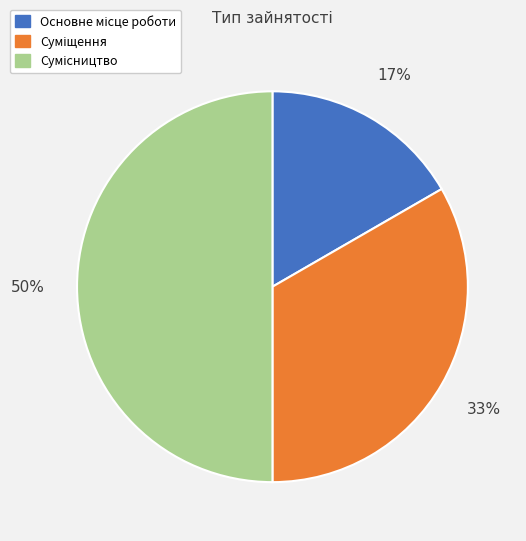

To the nearest percent, what is the difference between the largest and smallest slice percentages?

33%